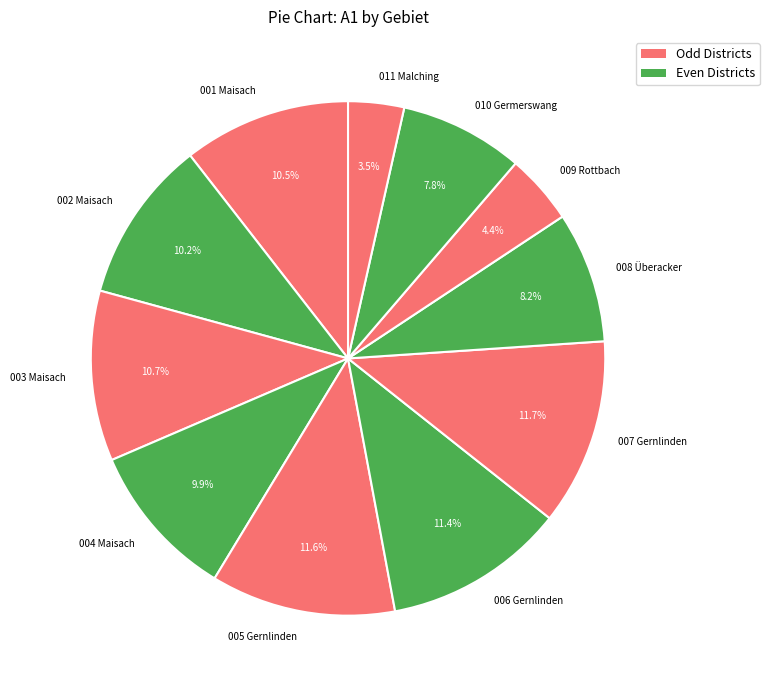

To the nearest percent, what is the combined percentage of 004 Maisach and 001 Maisach?

20%